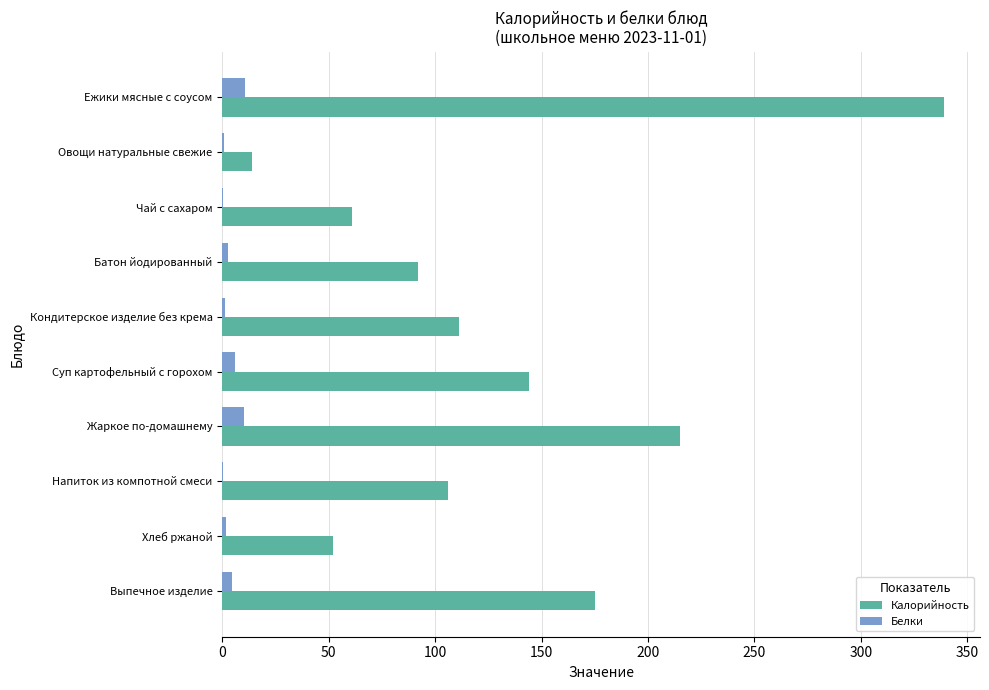

What value does the Белки series have at Жаркое по-домашнему?

10.0